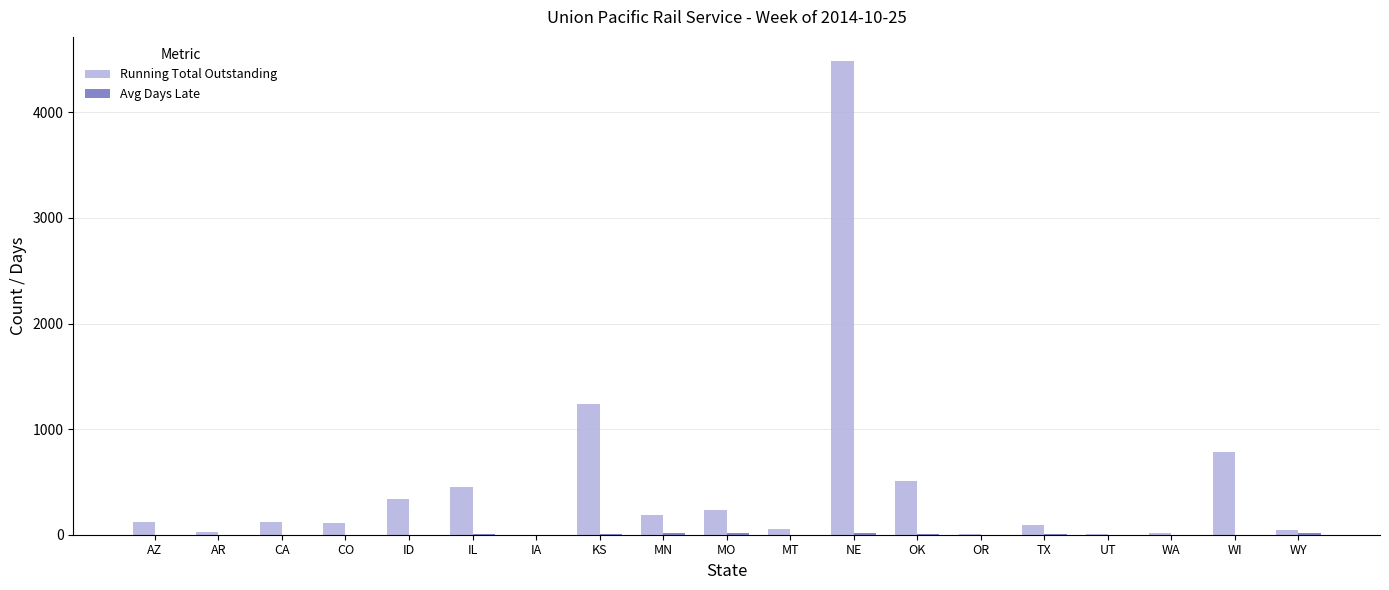

How many groups of bars are there?

19